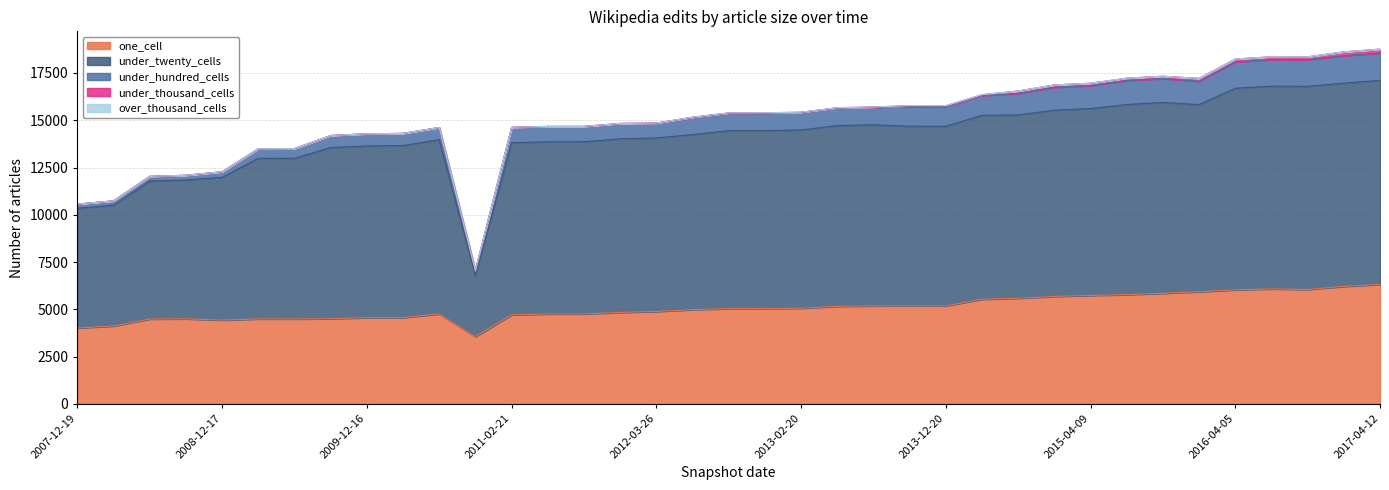

What is the total value across all series at 2007-12-19?

10568